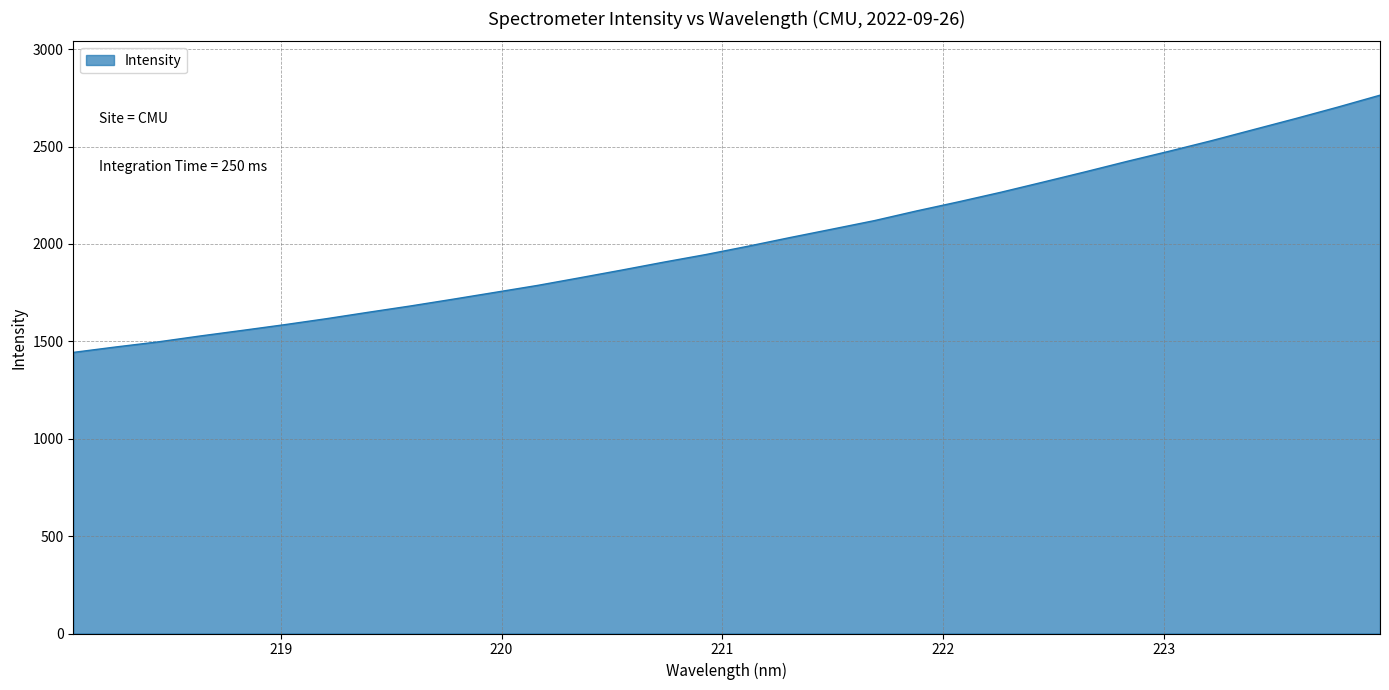

What is the average value?

2015.9